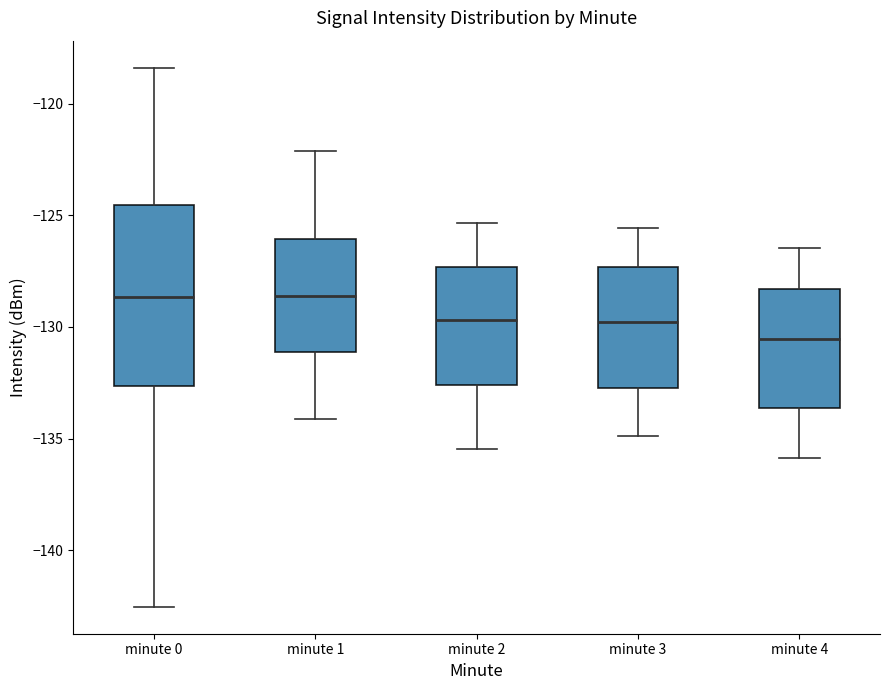

Reading left to right, read every box against the y-axis: the position of its median line, the range the box covers, and the ends of its whiskers. The values are not printed on the chart, so give them approximately, as read against the axis.

minute 0: median -128.5, box -132.5 to -124.5, whiskers -142.5 to -118.5
minute 1: median -128.5, box -131.0 to -126.0, whiskers -134.0 to -122.0
minute 2: median -129.5, box -132.5 to -127.5, whiskers -135.5 to -125.5
minute 3: median -130.0, box -133.0 to -127.5, whiskers -135.0 to -125.5
minute 4: median -130.5, box -133.5 to -128.5, whiskers -136.0 to -126.5